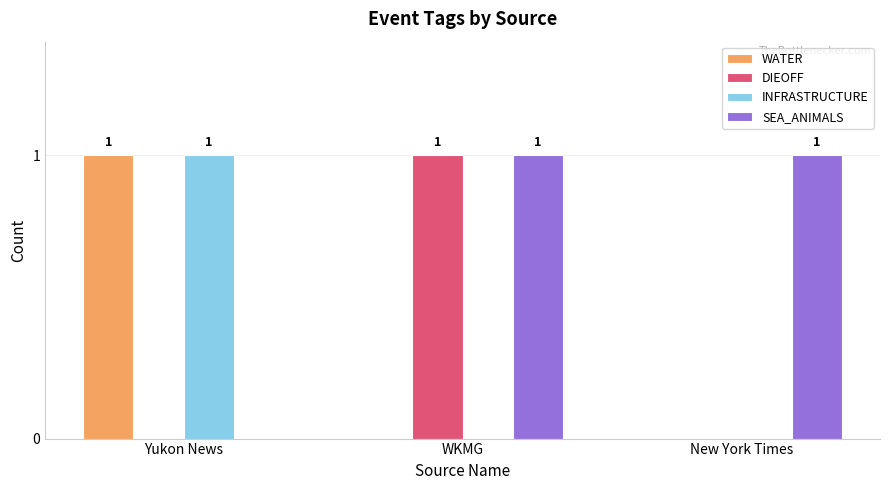

True or false: DIEOFF has a value of 1 at WKMG.

True